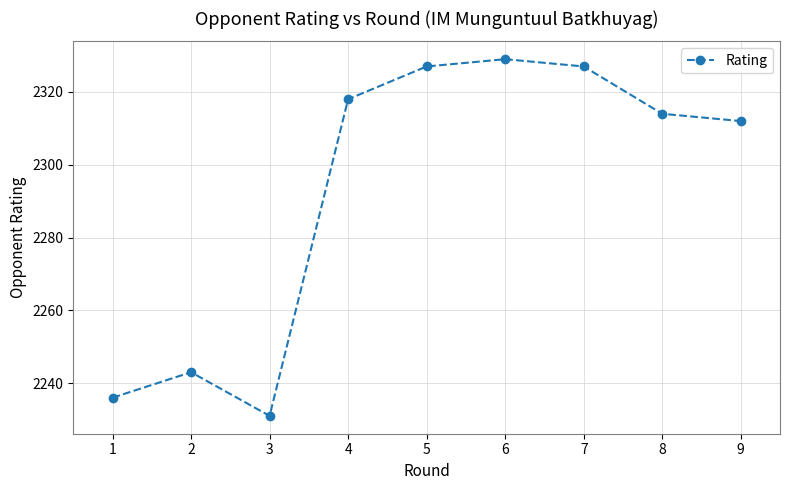

What is the minimum value shown in the chart?

2231